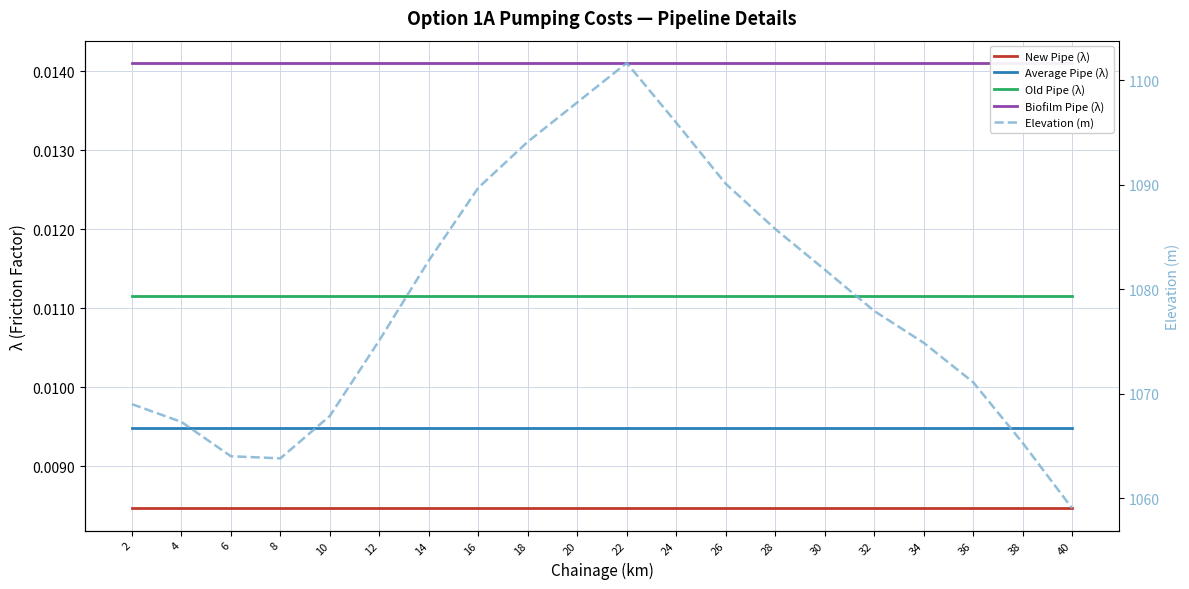

True or false: Old Pipe (λ) and Biofilm Pipe (λ) intersect in this chart.

False